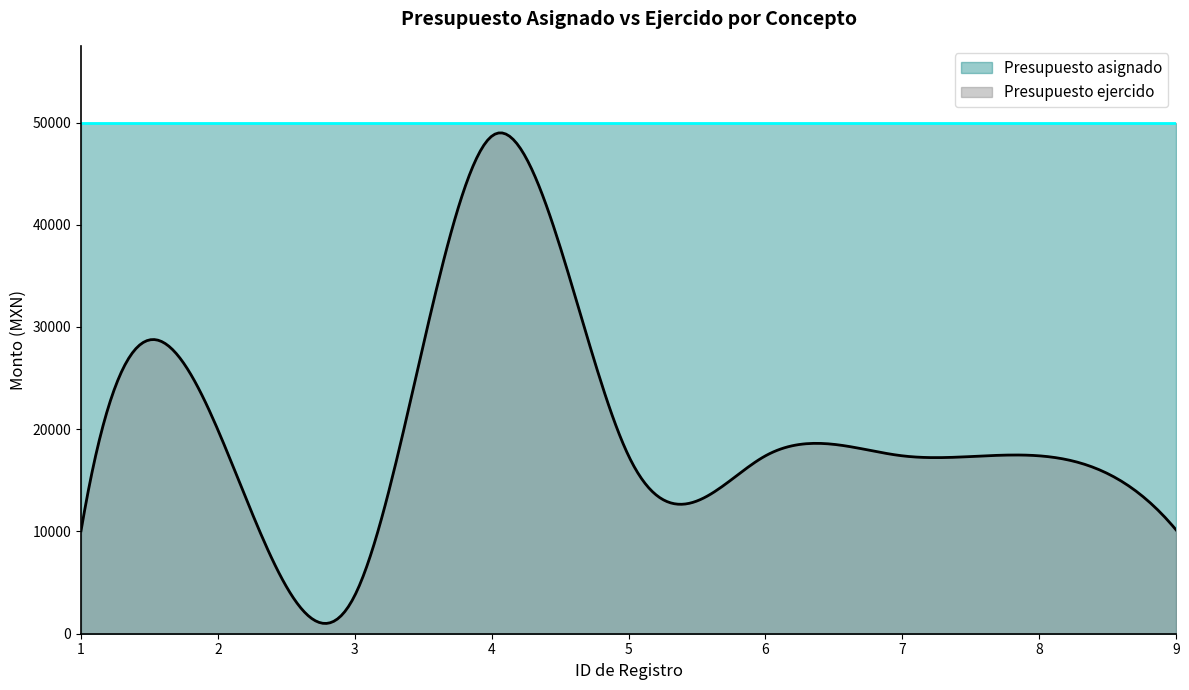

What are all the series names shown in the legend?

Presupuesto asignado, Presupuesto ejercido